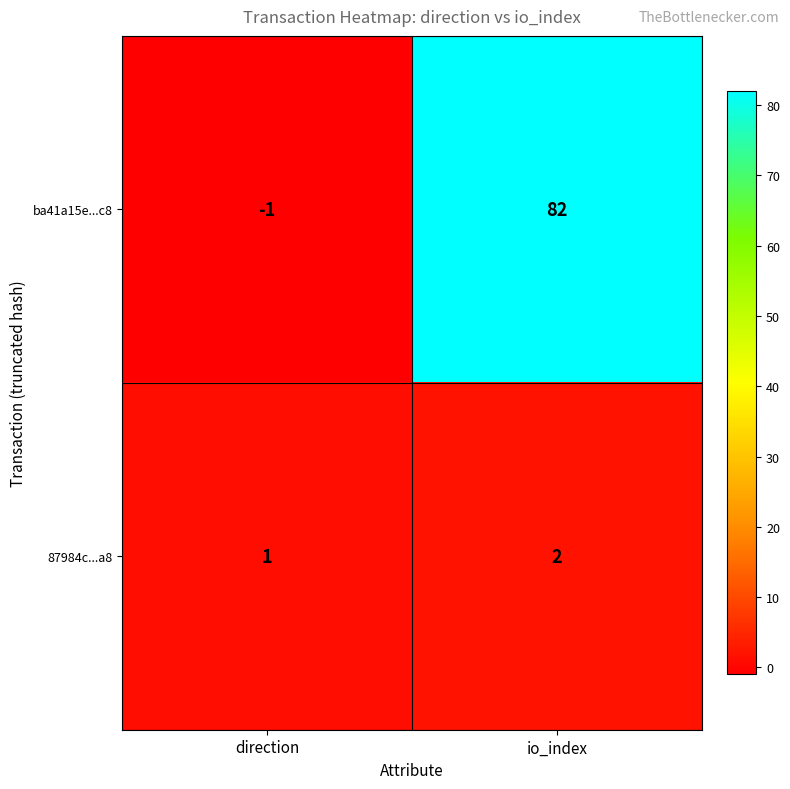

What is the total value across all series at io_index?

84